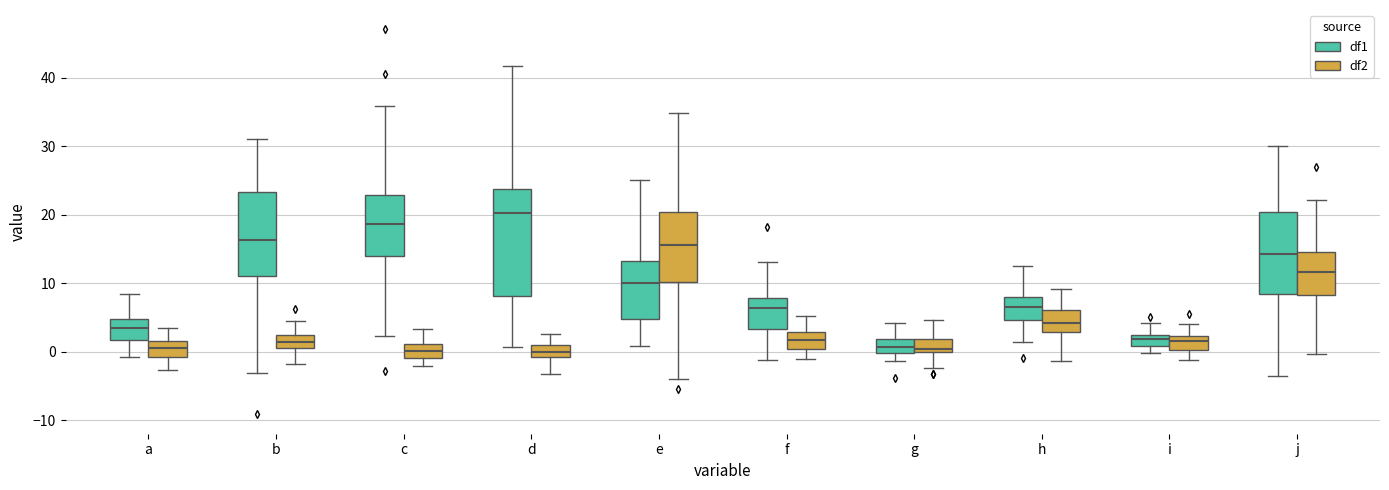

Comparing the boxes themselves (not the whiskers), which one is the tallest?

d (df1)